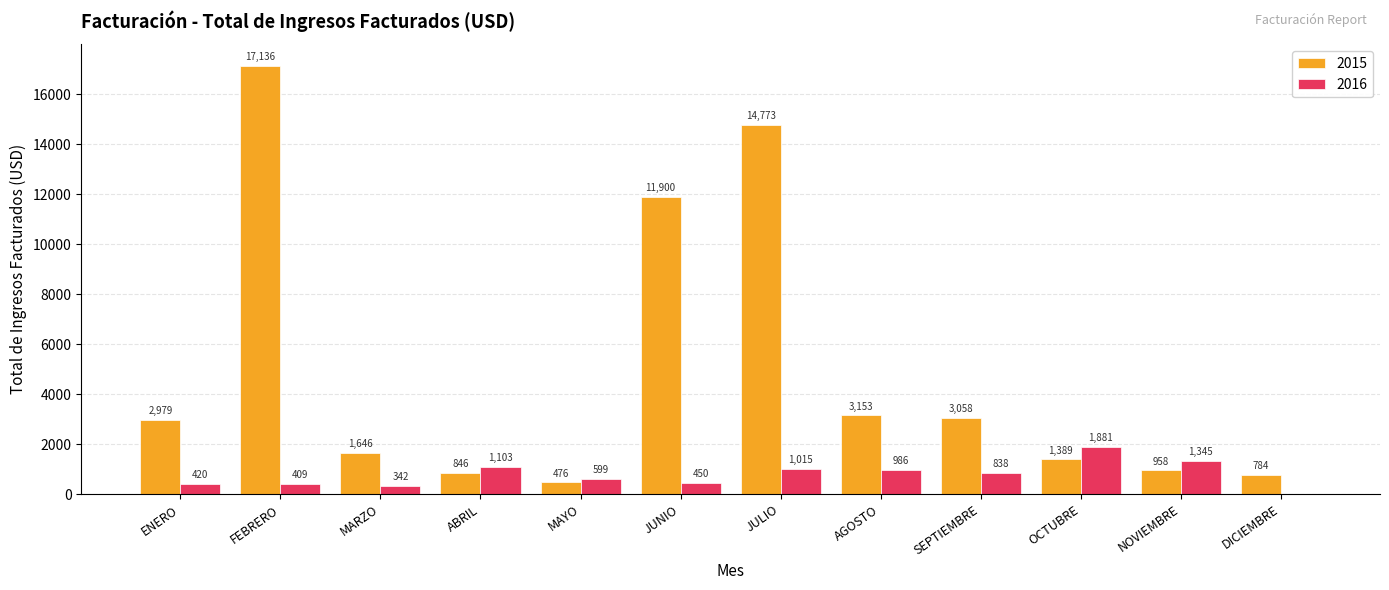

The 2016 series shows 0.0 at DICIEMBRE. True or false?

True